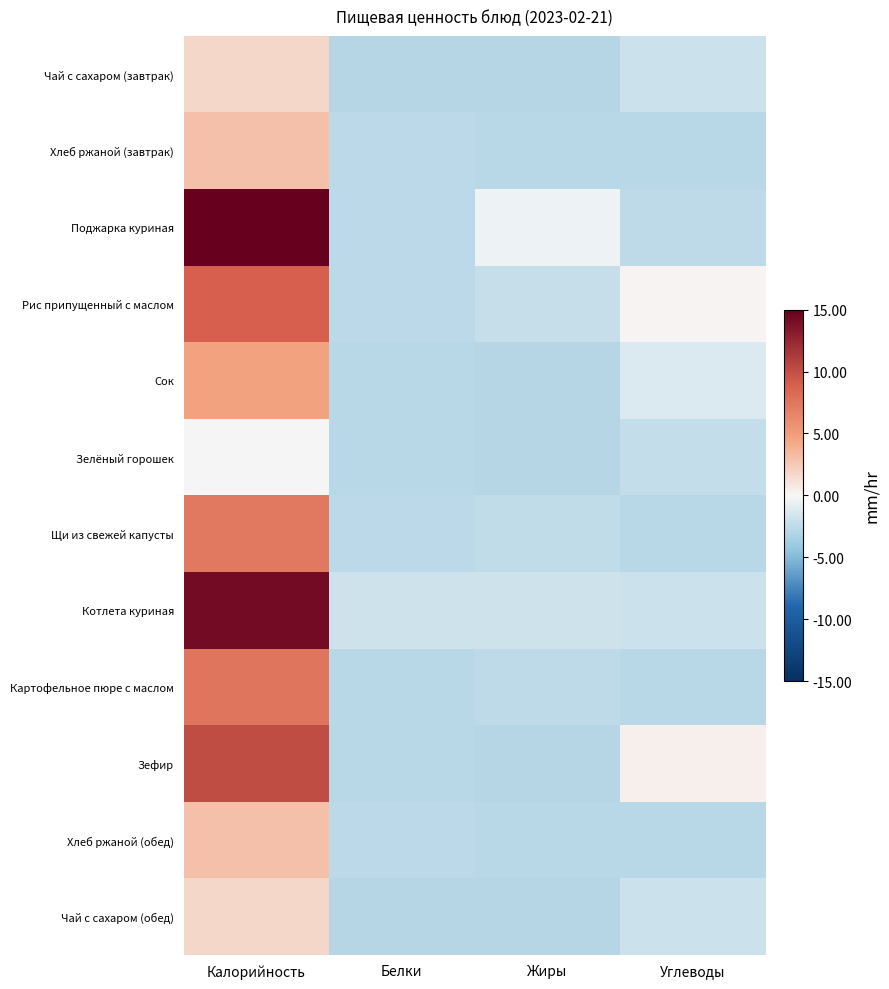

Reading left to right, transcribe all the data shown in this chart.

Чай с сахаром (завтрак): Калорийность=1.8	Белки=-2.8	Жиры=-2.8	Углеводы=-2.0
Хлеб ржаной (завтрак): Калорийность=3.0	Белки=-2.6	Жиры=-2.8	Углеводы=-2.8
Поджарка куриная: Калорийность=21.1	Белки=-2.6	Жиры=-0.4	Углеводы=-2.5
Рис припущенный с маслом: Калорийность=9.0	Белки=-2.7	Жиры=-2.2	Углеводы=0.1
Сок: Калорийность=4.6	Белки=-2.8	Жиры=-2.8	Углеводы=-1.2
Зелёный горошек: Калорийность=0.1	Белки=-2.7	Жиры=-2.8	Углеводы=-2.3
Щи из свежей капусты: Калорийность=7.4	Белки=-2.7	Жиры=-2.5	Углеводы=-2.8
Котлета куриная: Калорийность=14.2	Белки=-1.8	Жиры=-1.9	Углеводы=-1.9
Картофельное пюре с маслом: Калорийность=7.5	Белки=-2.7	Жиры=-2.5	Углеводы=-2.8
Зефир: Калорийность=10.1	Белки=-2.8	Жиры=-2.8	Углеводы=0.4
Хлеб ржаной (обед): Калорийность=3.0	Белки=-2.6	Жиры=-2.8	Углеводы=-2.8
Чай с сахаром (обед): Калорийность=1.8	Белки=-2.8	Жиры=-2.8	Углеводы=-2.0